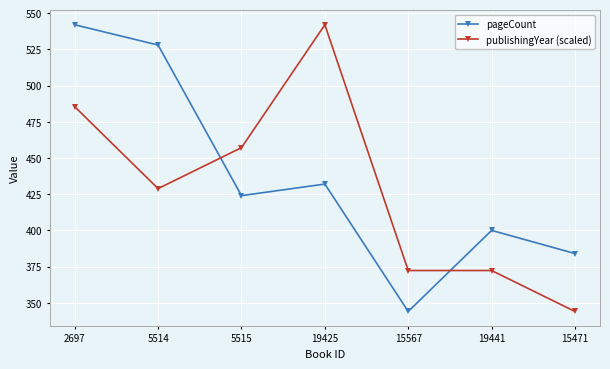

The value of pageCount at 15567 is 344.0. True or false?

True